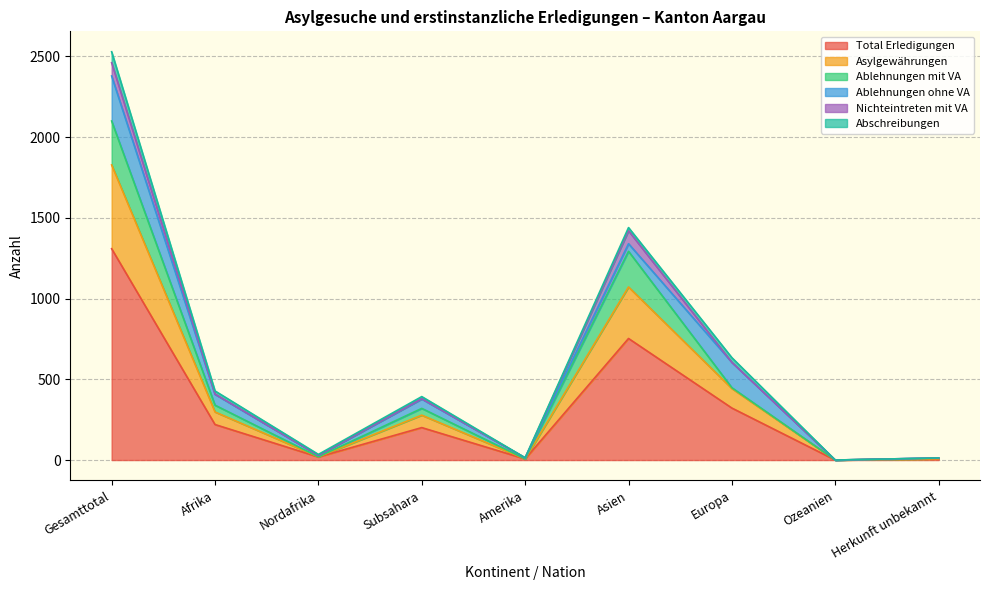

How many positive values does the Total Erledigungen series have?

8